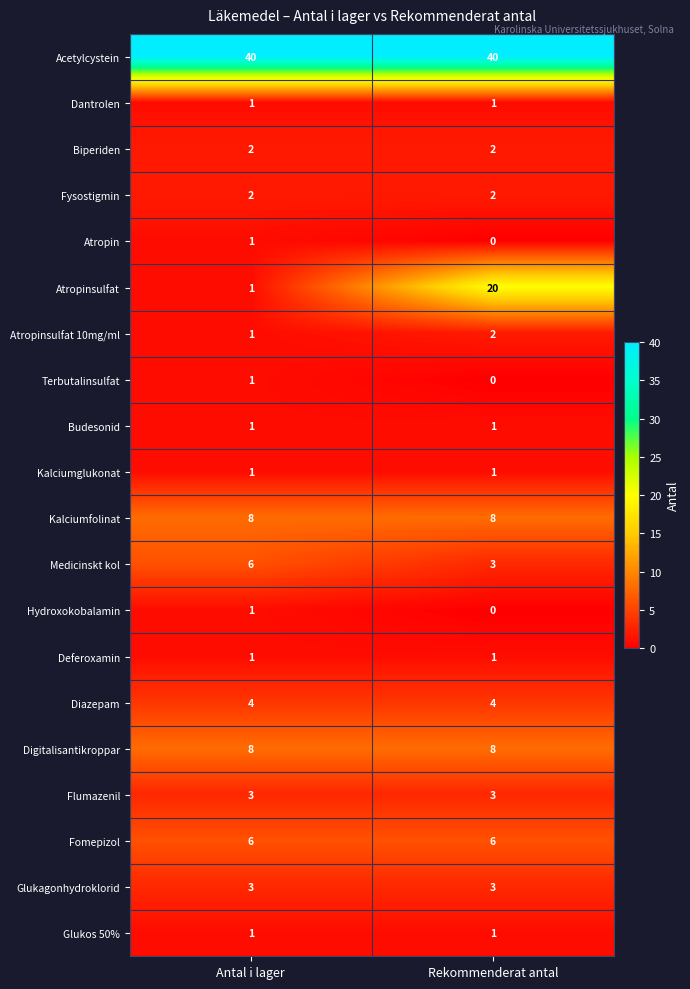

Between Antal i lager and Rekommenderat antal, which series saw the biggest shift?

Atropinsulfat